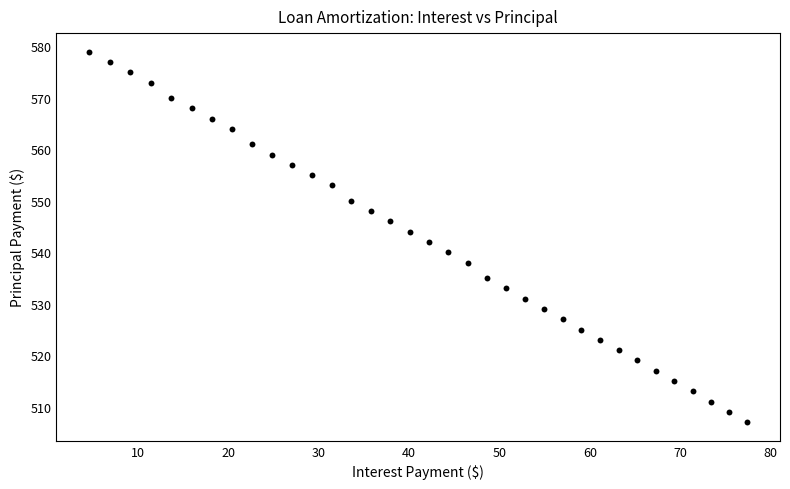

What is the range of Y values (max minus min)?

72